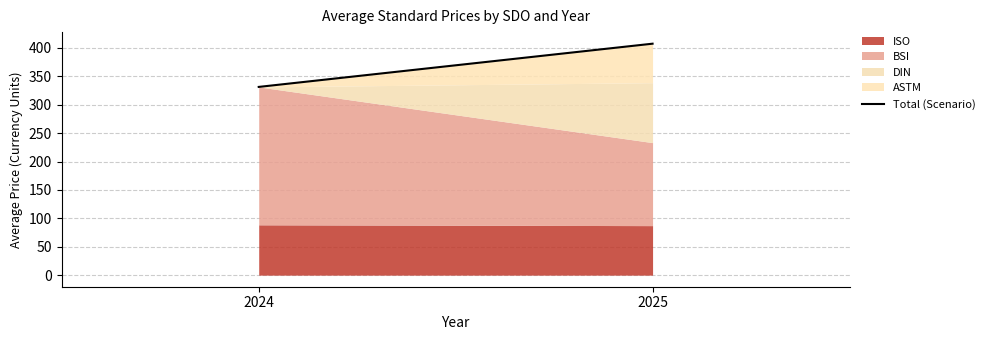

At which category does the chart reach its peak across all series?

2025